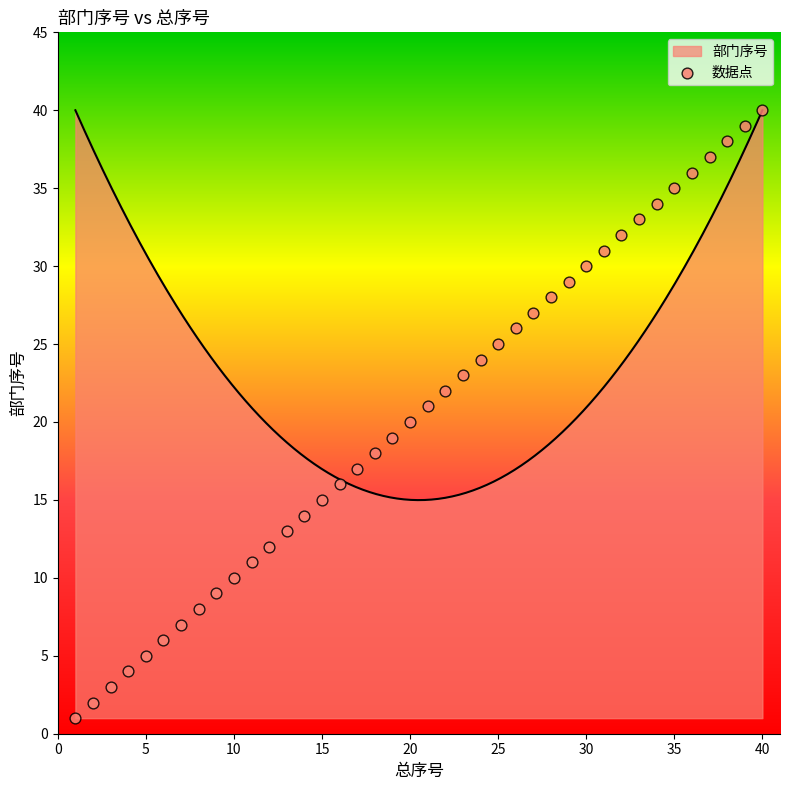

What is the highest value of the 部门序号 series?

40.0